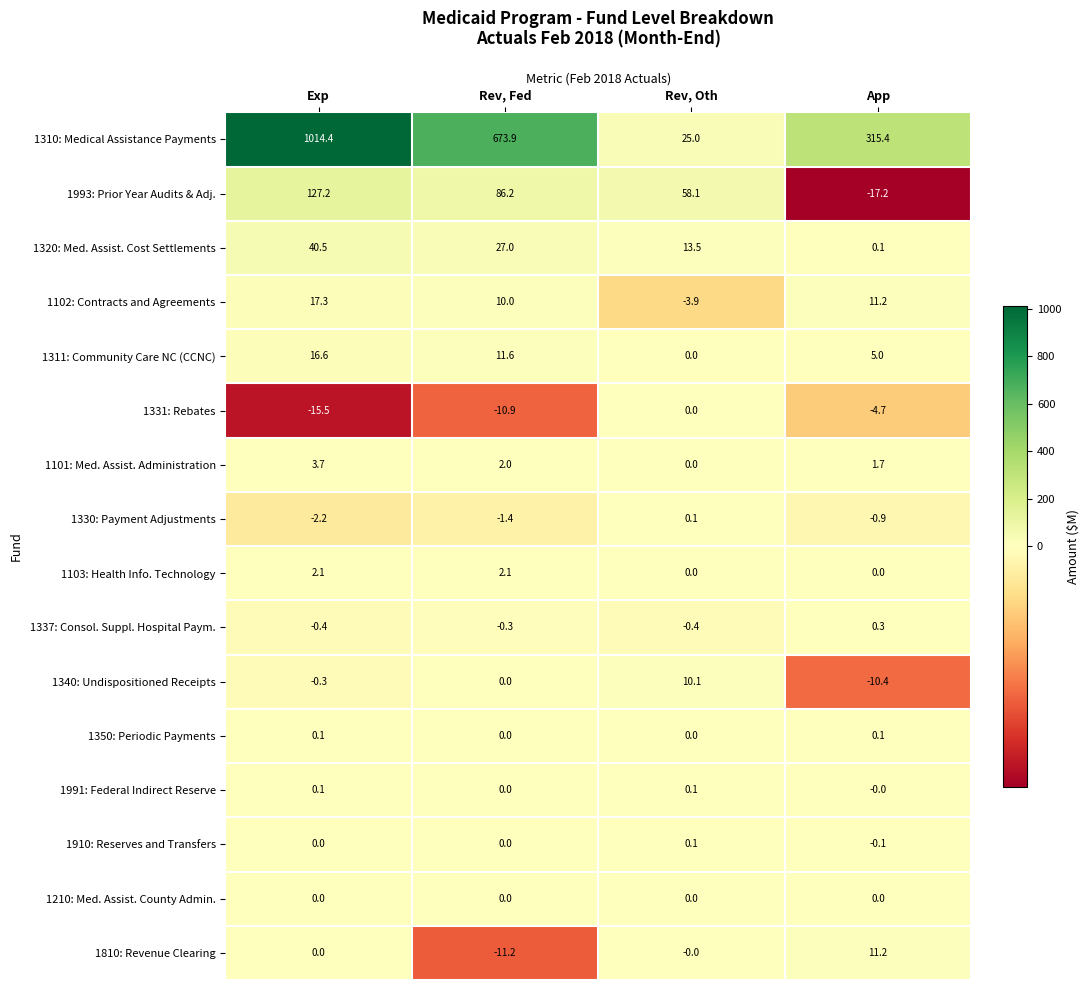

Rank the categories by 1993: Prior Year Audits & Adj. value from highest to lowest.

Exp, Rev, Fed, Rev, Oth, App